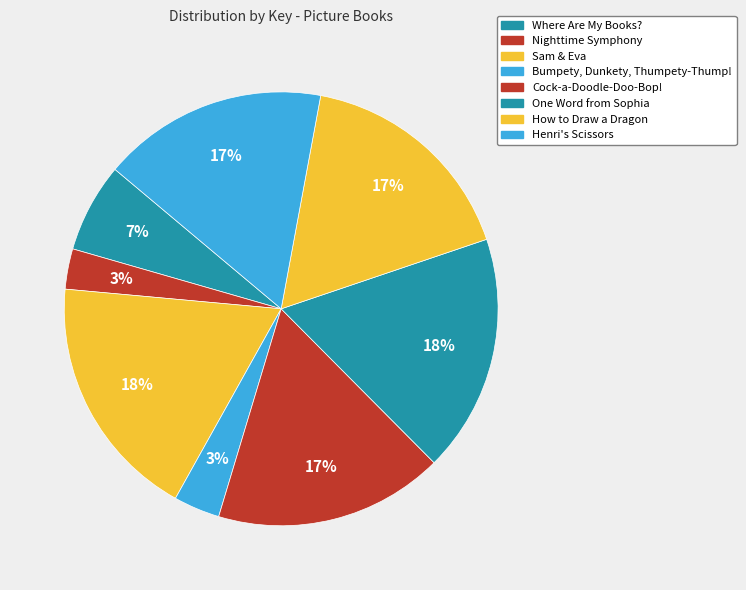

How many slices are in this pie chart?

8